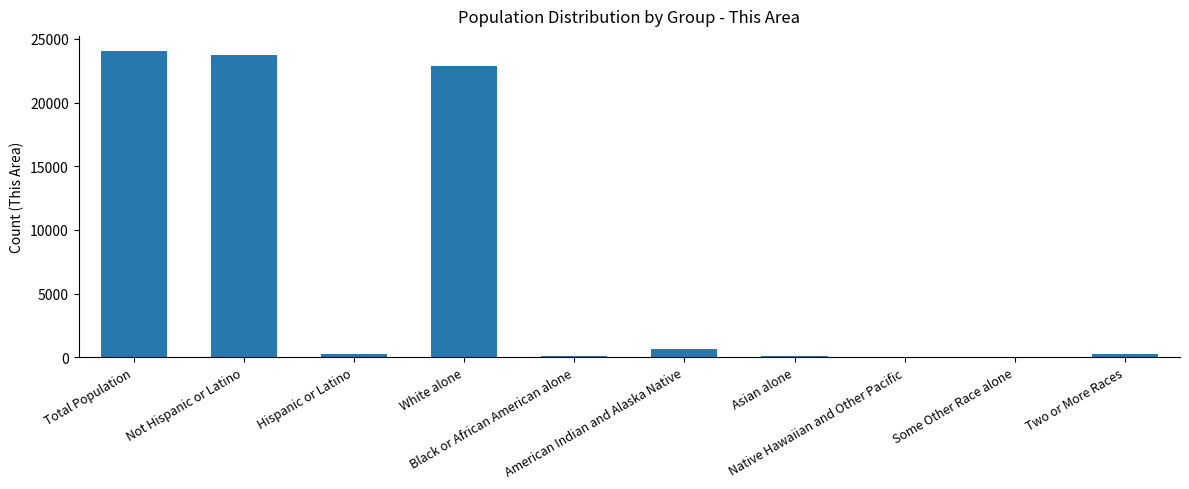

What is the maximum value shown in the chart?

24029